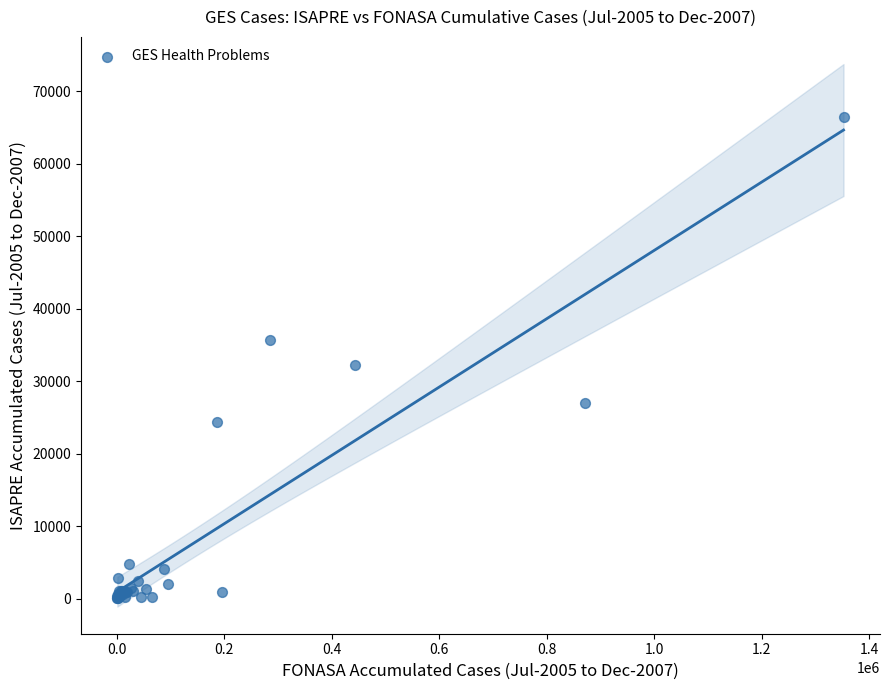

What Y value in the scatter plot is closest to 33214?

32253